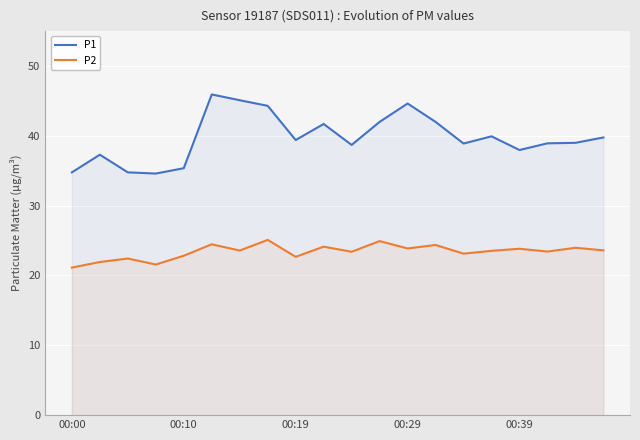

What is the total value across all series at 14?

62.0